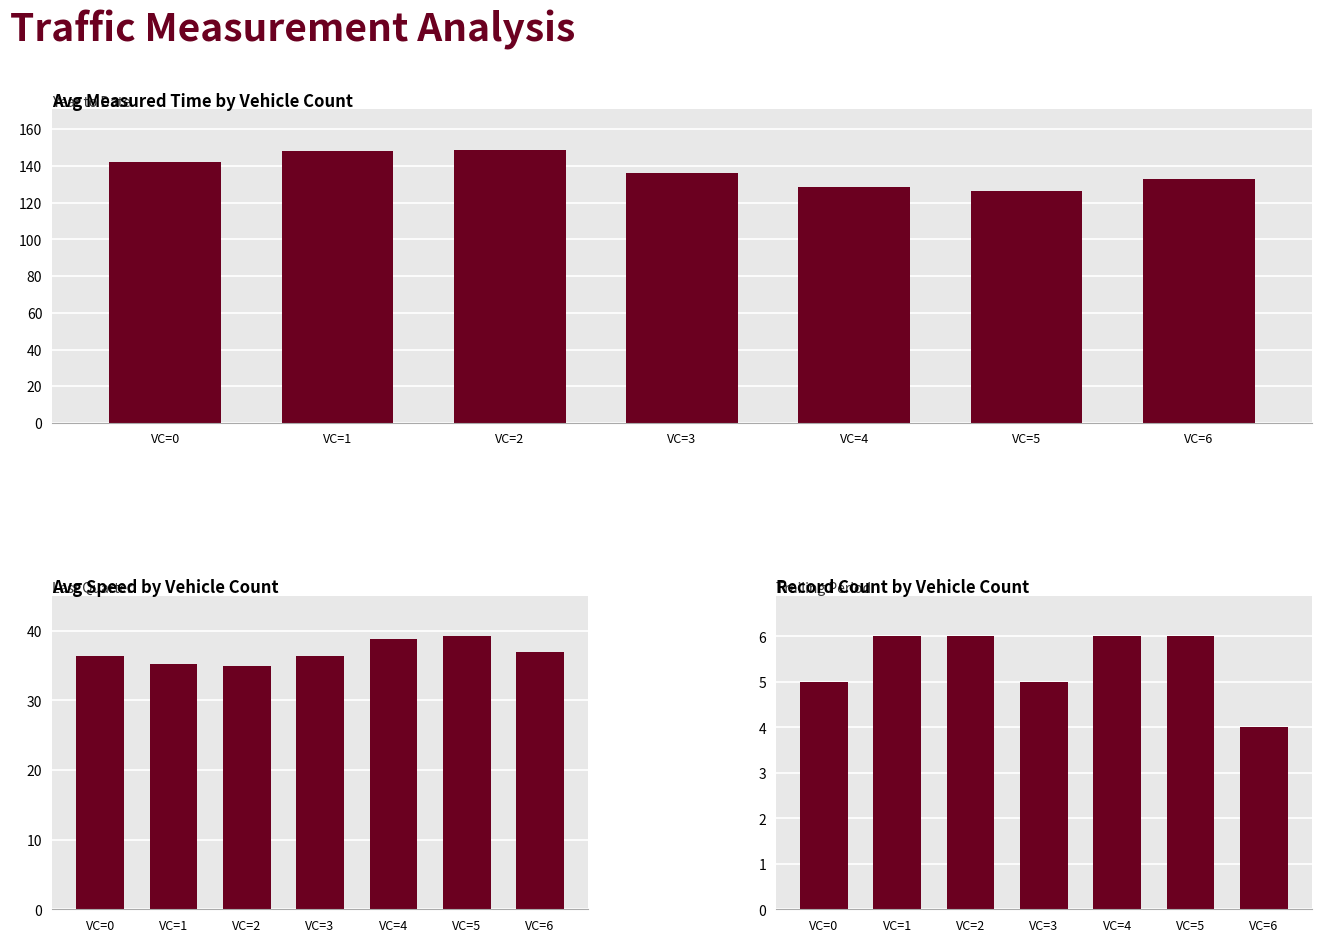

Reading left to right, transcribe all the data shown in this chart.

Avg Measured Time (s): VC=0=142.2	VC=1=148.3	VC=2=148.5	VC=3=136.2	VC=4=128.3	VC=5=126.5	VC=6=133.0
Avg Speed (km/h): VC=0=36.4	VC=1=35.2	VC=2=35.0	VC=3=36.4	VC=4=38.8	VC=5=39.2	VC=6=37.0
Record Count: VC=0=5.0	VC=1=6.0	VC=2=6.0	VC=3=5.0	VC=4=6.0	VC=5=6.0	VC=6=4.0